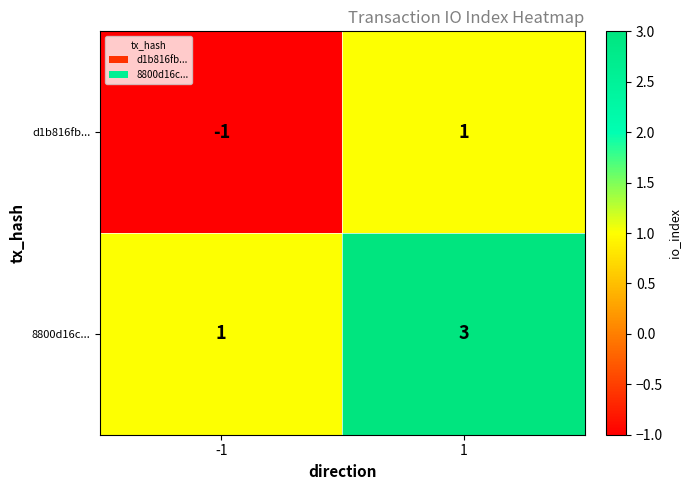

Which series has the largest total across all categories?

8800d16c...